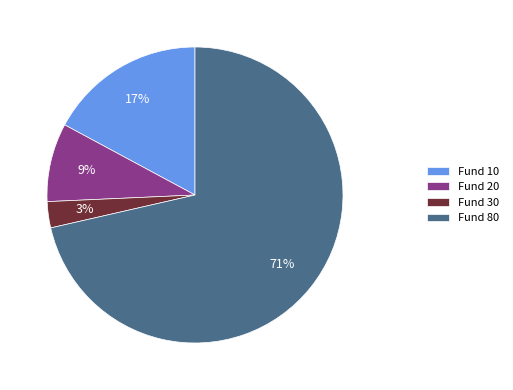

Rank the categories by value from highest to lowest.

Fund 80, Fund 10, Fund 20, Fund 30